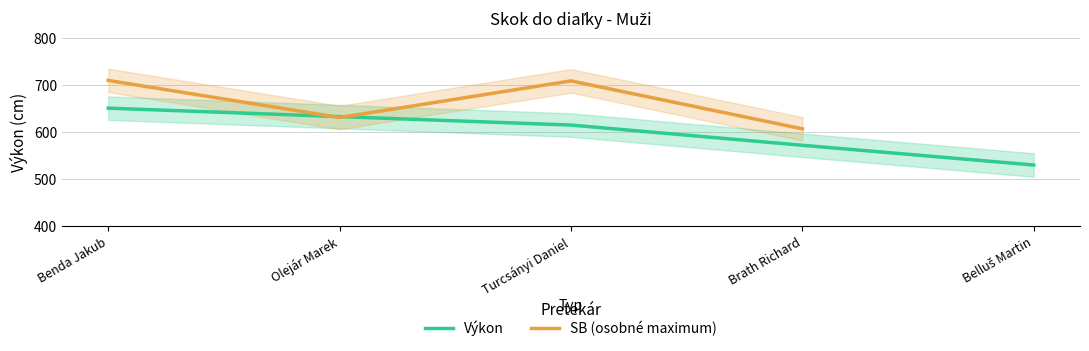

Which series changed the most between Benda Jakub and Turcsányi Daniel?

Výkon